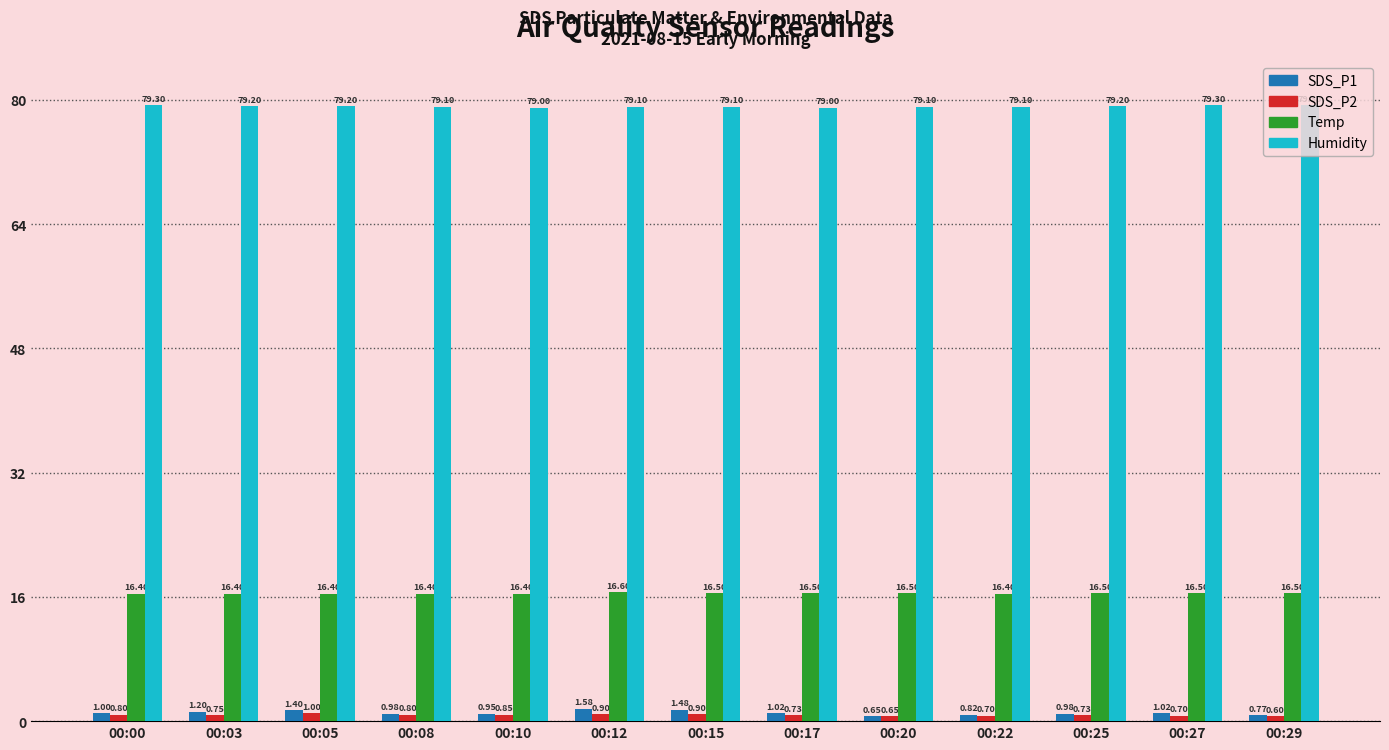

What are all the series names shown in the legend?

SDS_P1, SDS_P2, Temp, Humidity